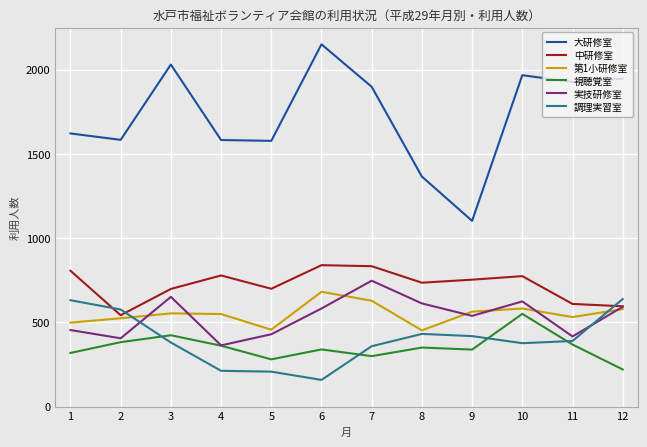

Read the 大研修室 value at 5, to the nearest 10.

1580